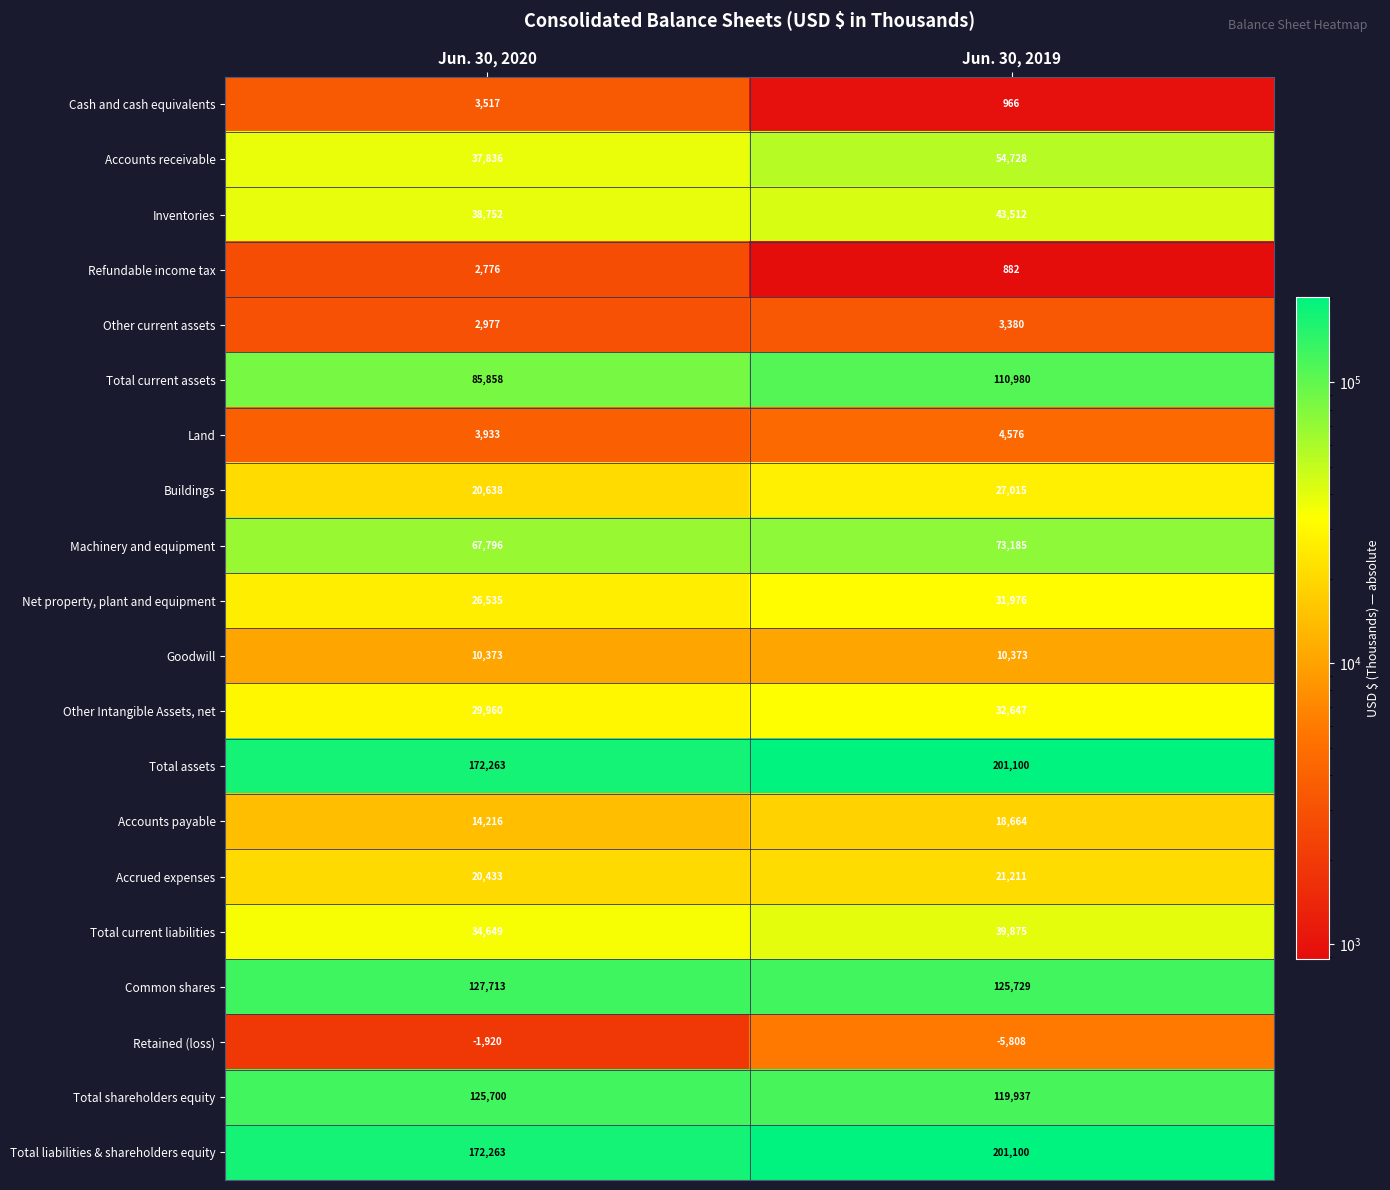

What is the total value across all series at Jun. 30, 2019?

1116028